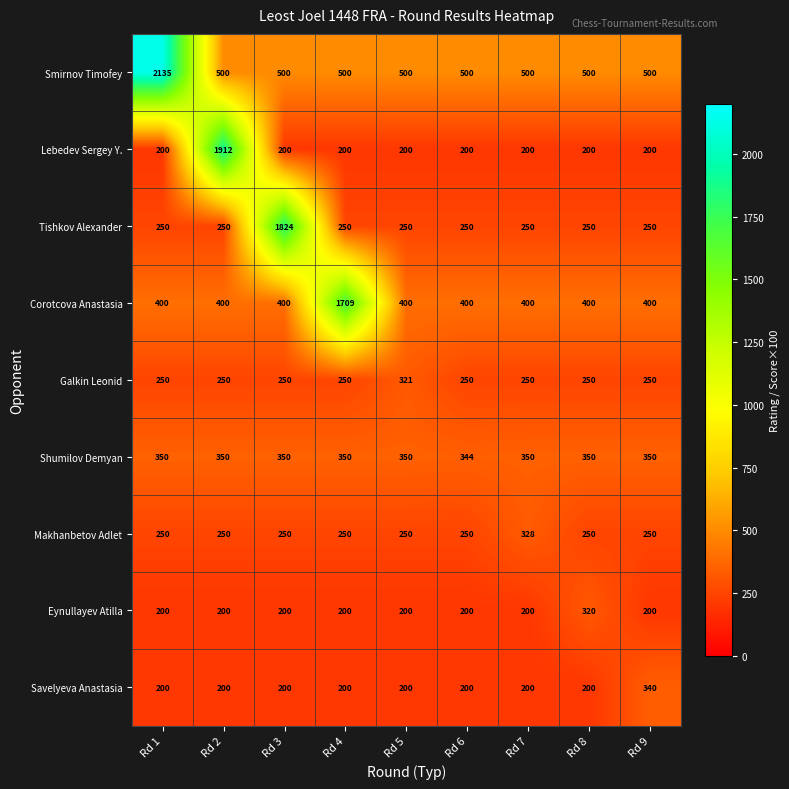

What is the difference between the maximum and second lowest values in the Eynullayev Atilla series?

120